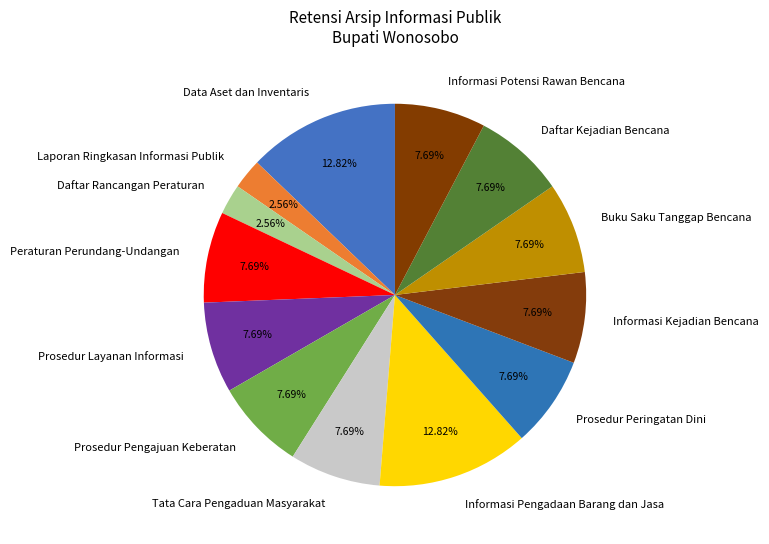

Is Peraturan Perundang-Undangan the majority of the pie?

No